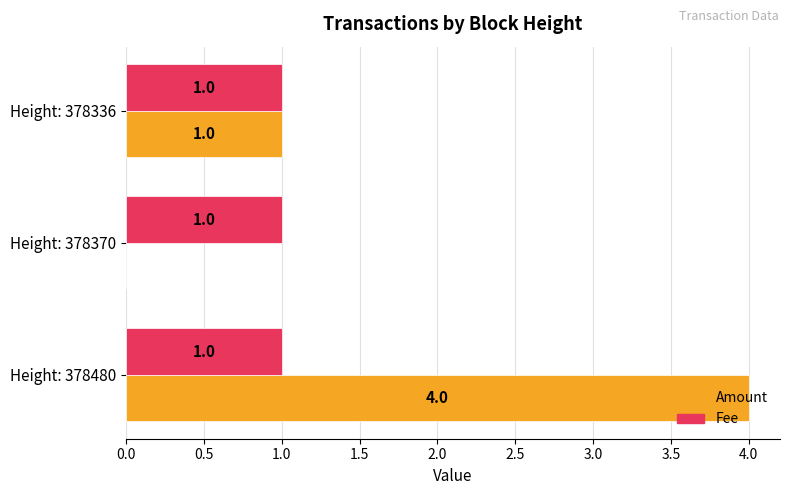

At which label is Amount closest to 2?

Height: 378336